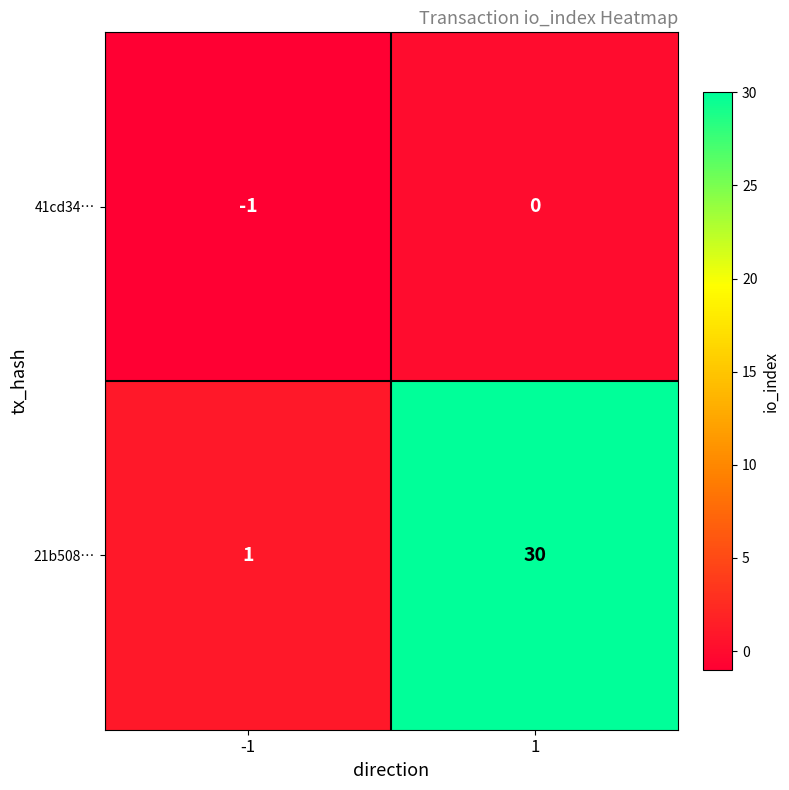

Between -1 and 1, which series saw the biggest shift?

21b508…